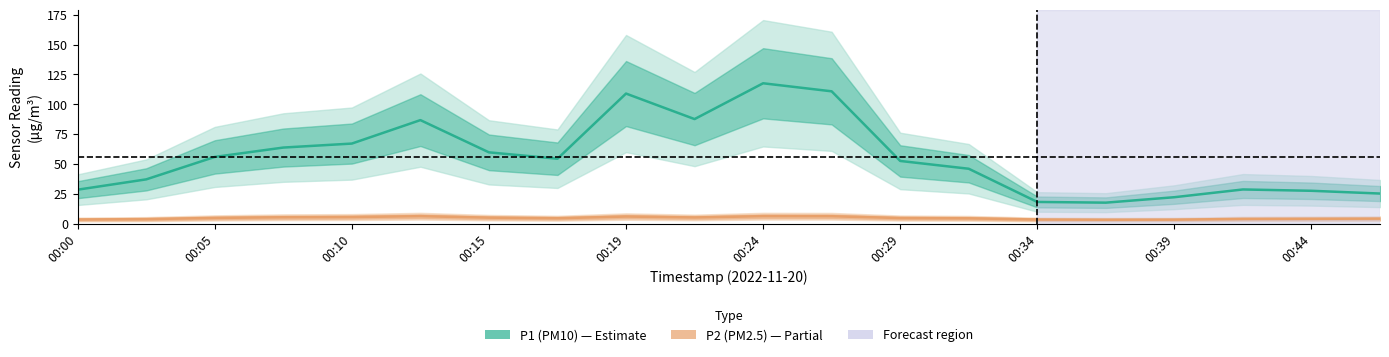

What position from the left is 00:24?

6